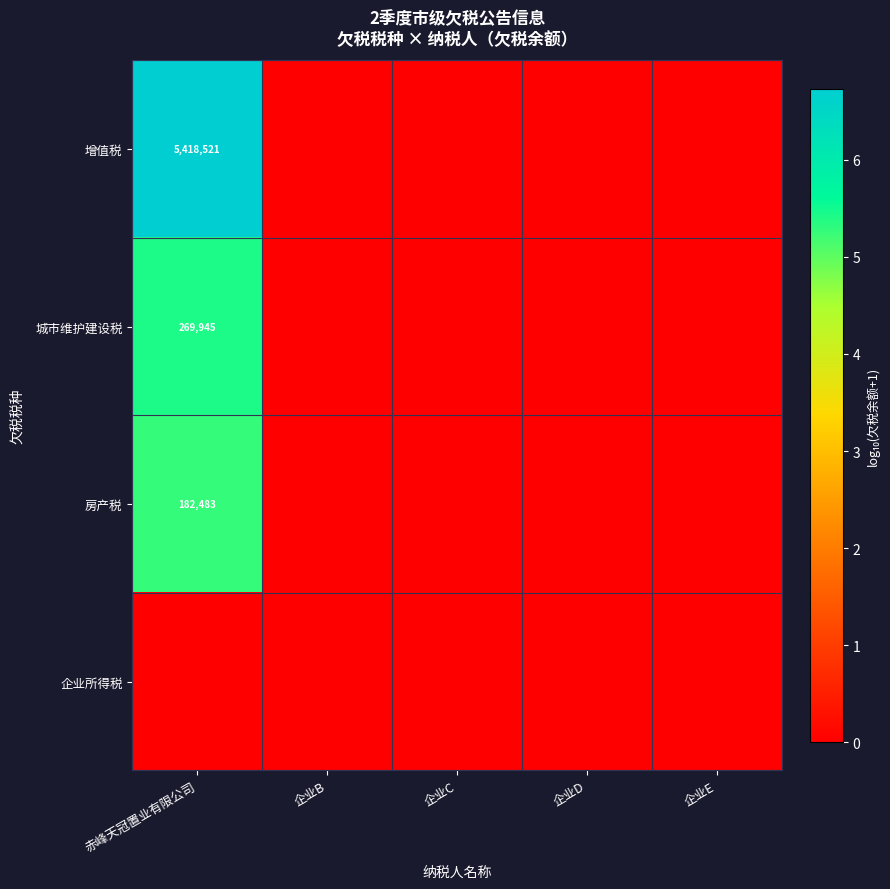

Is it true that 房产税 equals 66987 at 赤峰天冠置业有限公司?

False